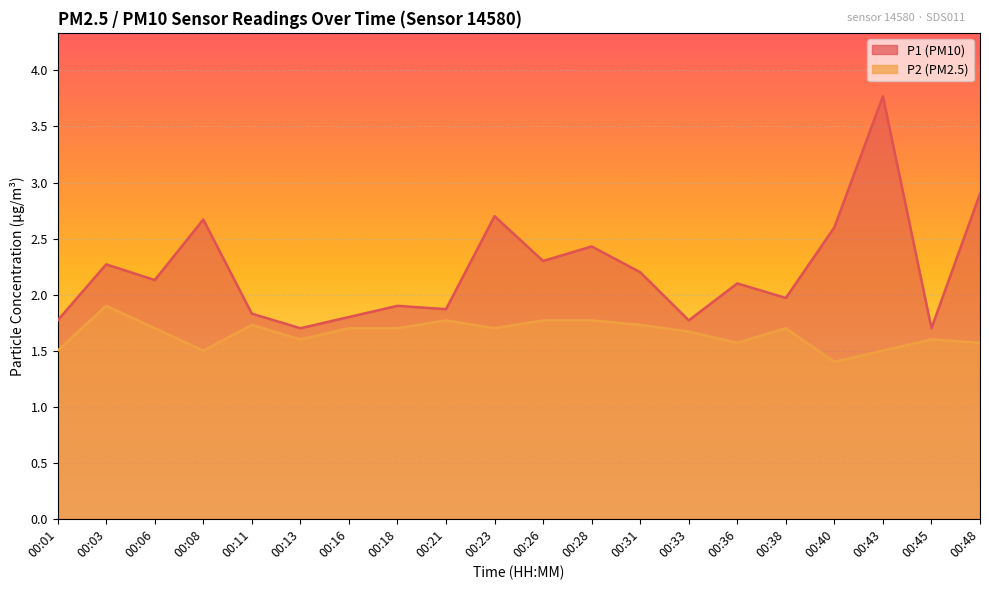

What is the value of the P2 point at the 17th from the left?

1.4